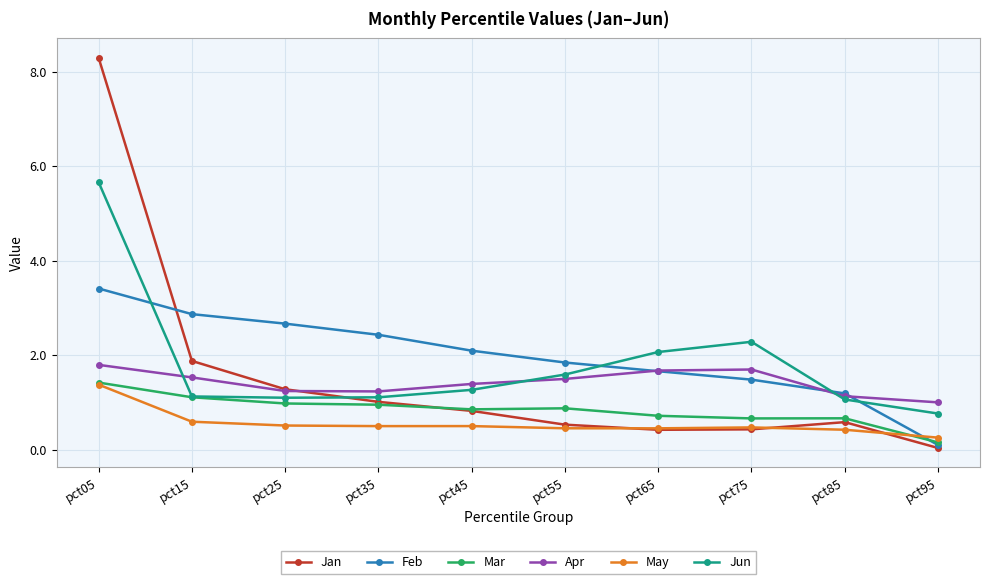

What is the value of the Feb point at the 9th from the left?

1.2